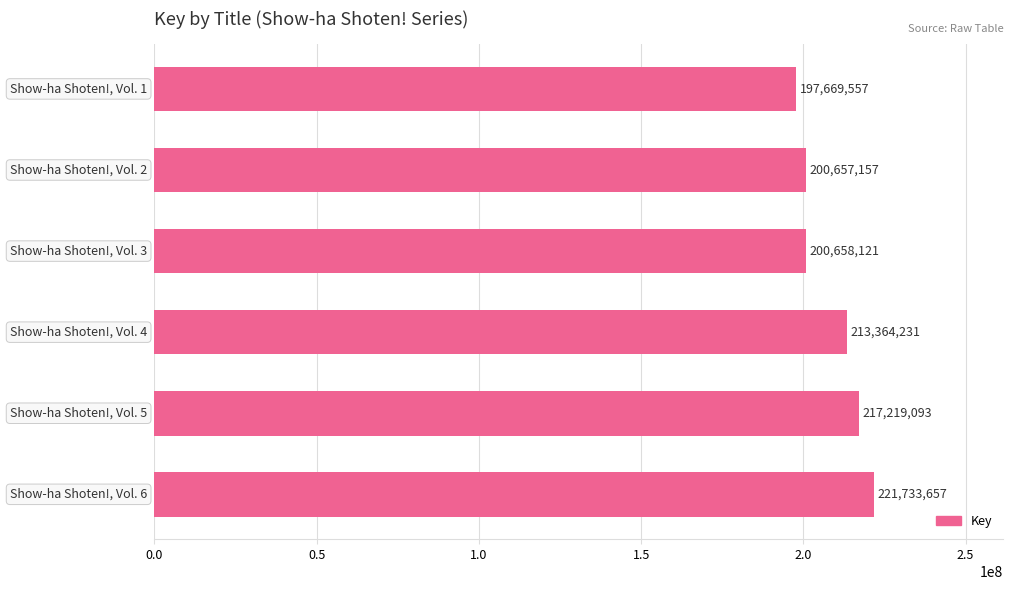

Reading bottom to top, list all the values displayed in this chart.

221733657	217219093	213364231	200658121	200657157	197669557